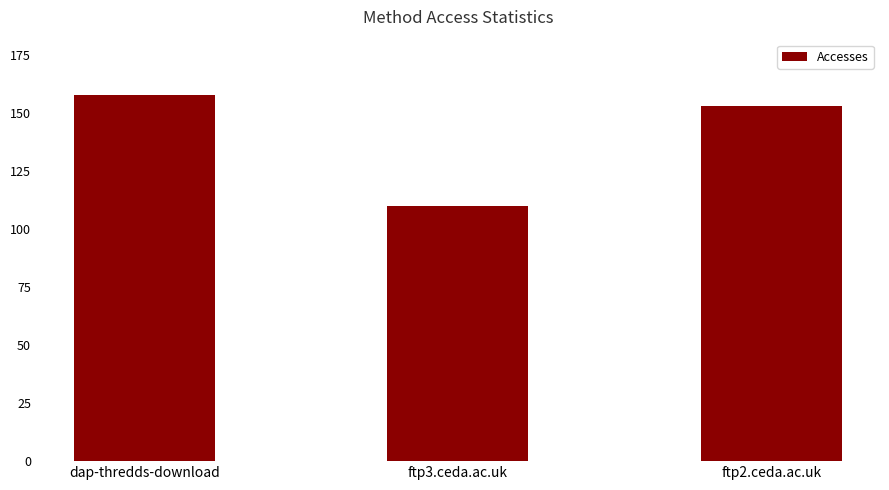

What is the average value?

140